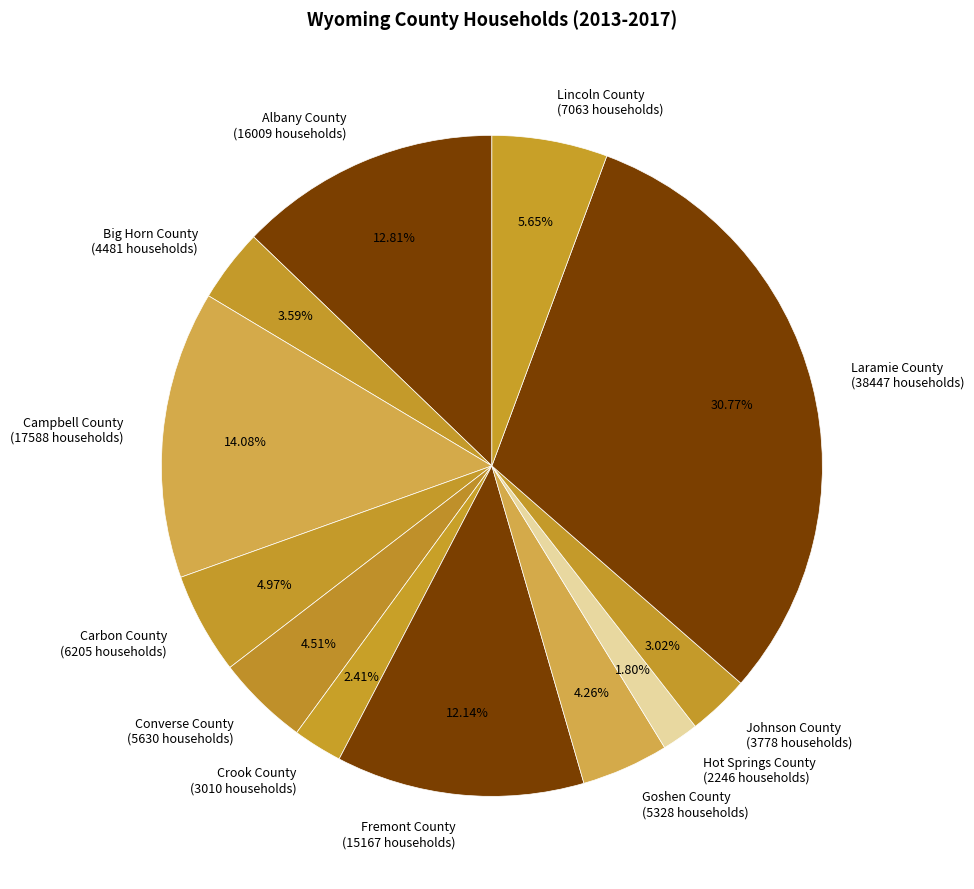

Is the sum of Campbell County and Carbon County greater than half?

No